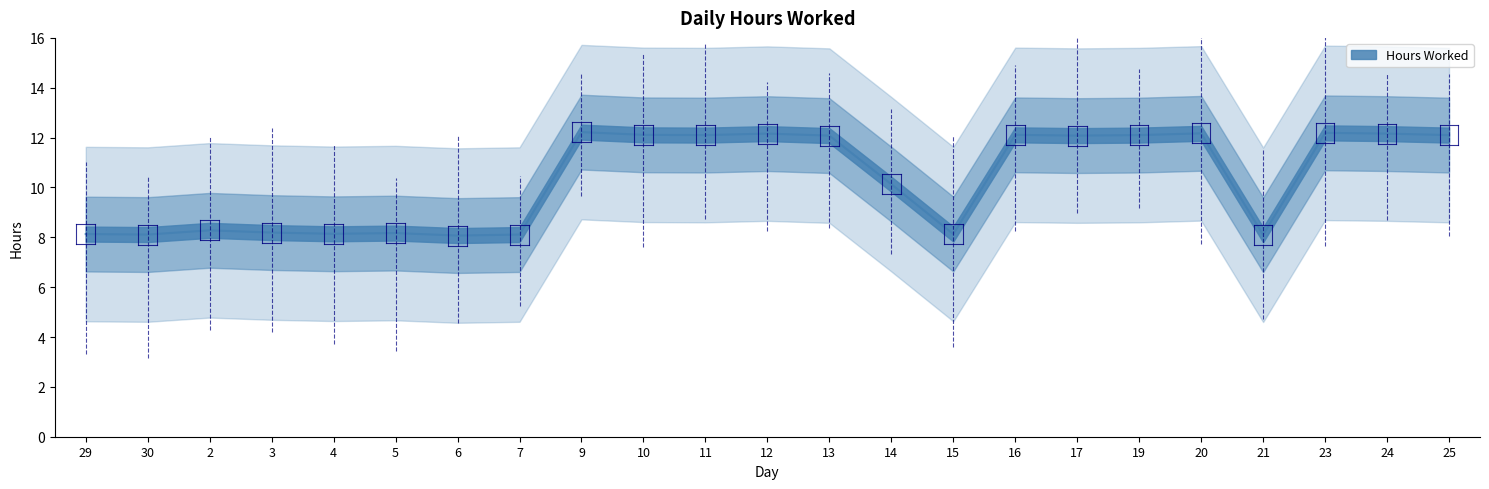

What is the value of the 7th point from the left?

8.1